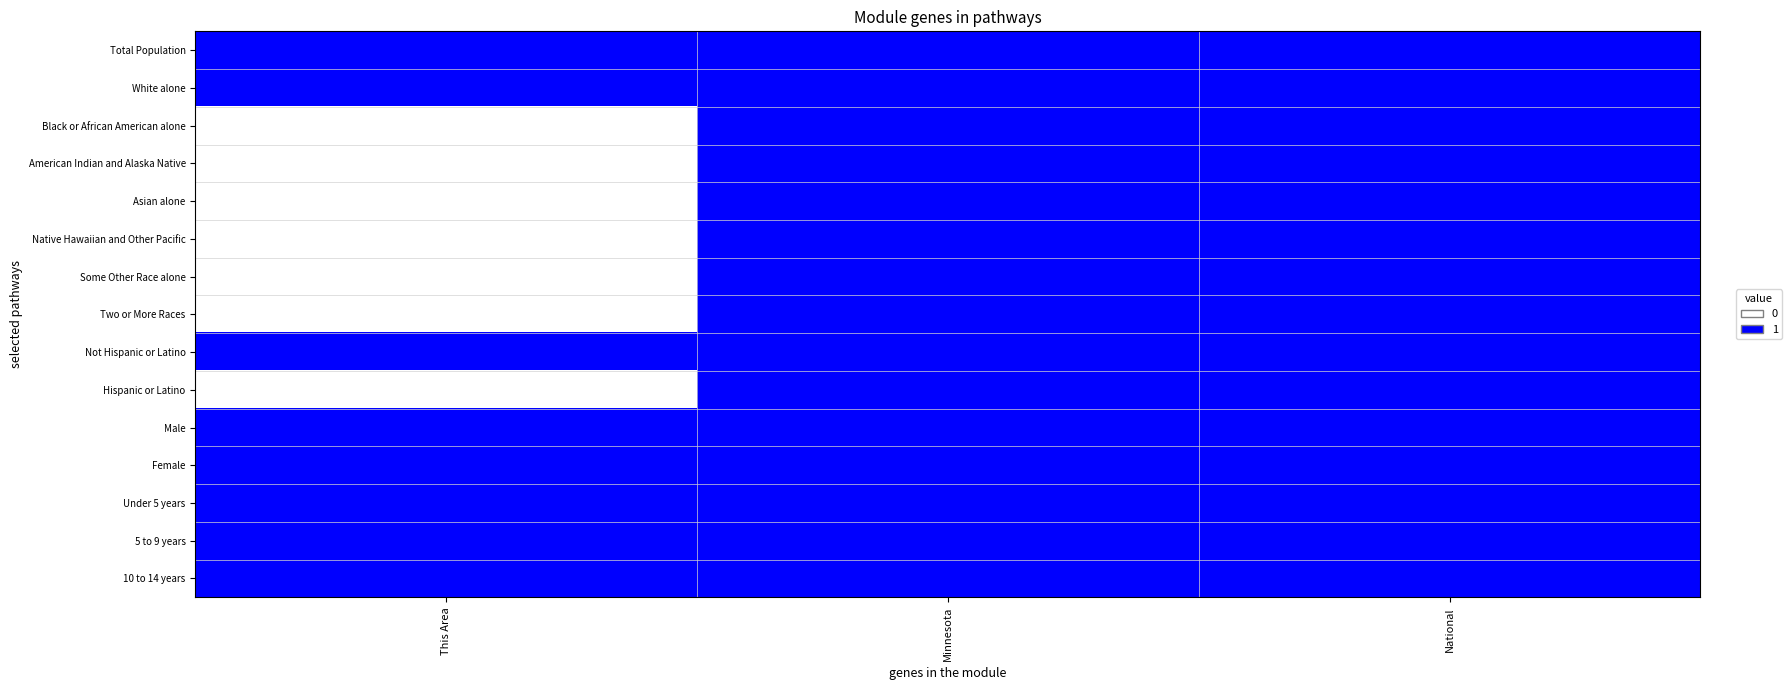

Reading left to right, transcribe all the data shown in this chart.

Total Population: This Area=1	Minnesota=1	National=1
White alone: This Area=1	Minnesota=1	National=1
Black or African American alone: This Area=0	Minnesota=1	National=1
American Indian and Alaska Native: This Area=0	Minnesota=1	National=1
Asian alone: This Area=0	Minnesota=1	National=1
Native Hawaiian and Other Pacific: This Area=0	Minnesota=1	National=1
Some Other Race alone: This Area=0	Minnesota=1	National=1
Two or More Races: This Area=0	Minnesota=1	National=1
Not Hispanic or Latino: This Area=1	Minnesota=1	National=1
Hispanic or Latino: This Area=0	Minnesota=1	National=1
Male: This Area=1	Minnesota=1	National=1
Female: This Area=1	Minnesota=1	National=1
Under 5 years: This Area=1	Minnesota=1	National=1
5 to 9 years: This Area=1	Minnesota=1	National=1
10 to 14 years: This Area=1	Minnesota=1	National=1